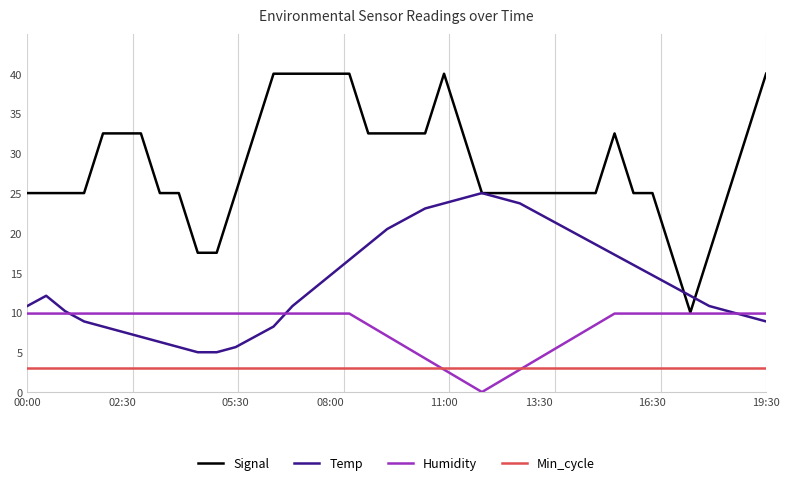

Count the number of categories in the chart.

40